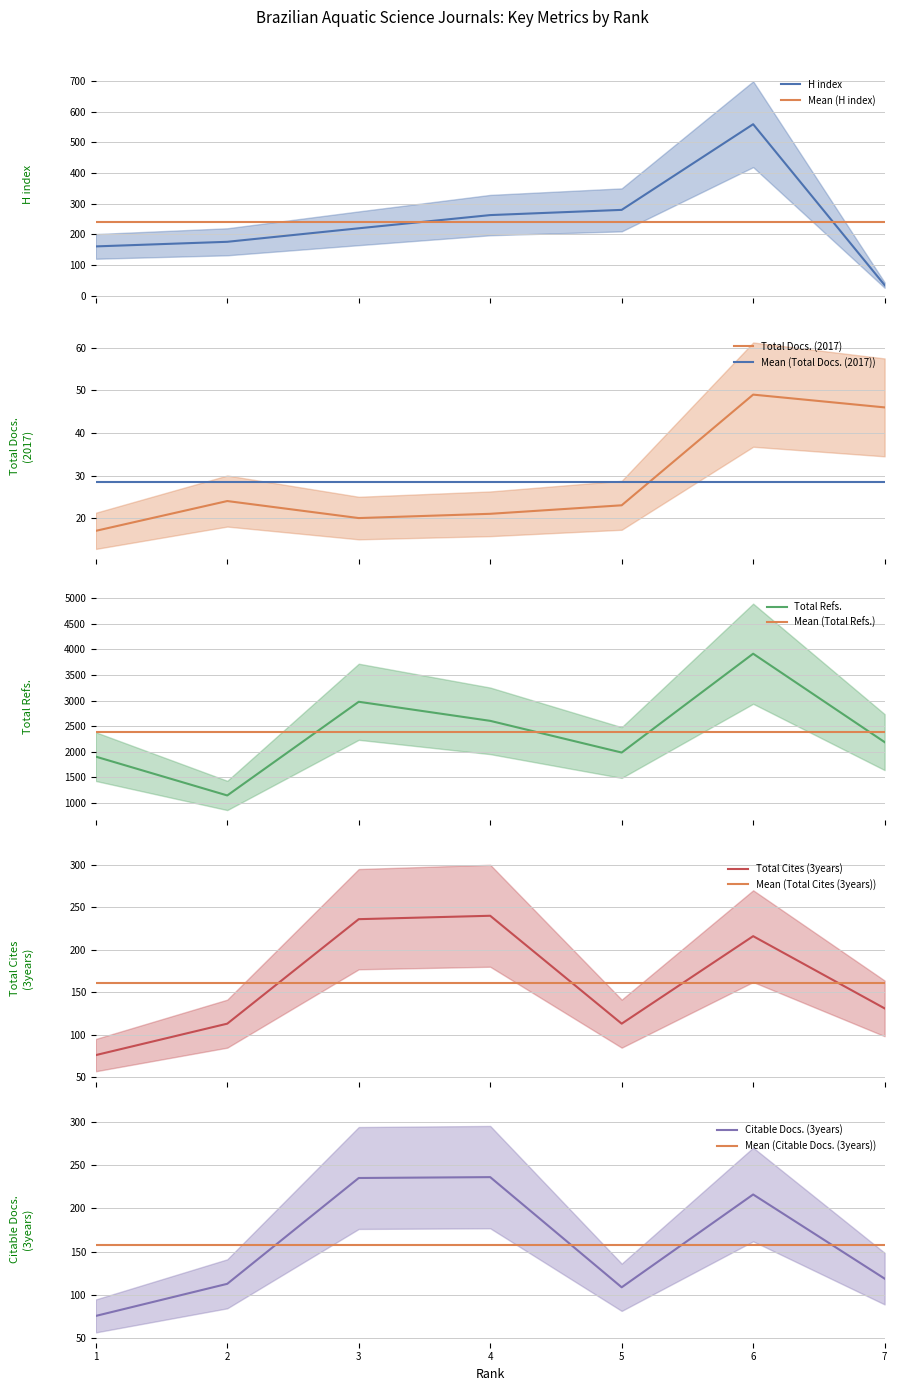

At how many categories does at least one series exceed 2706?

2